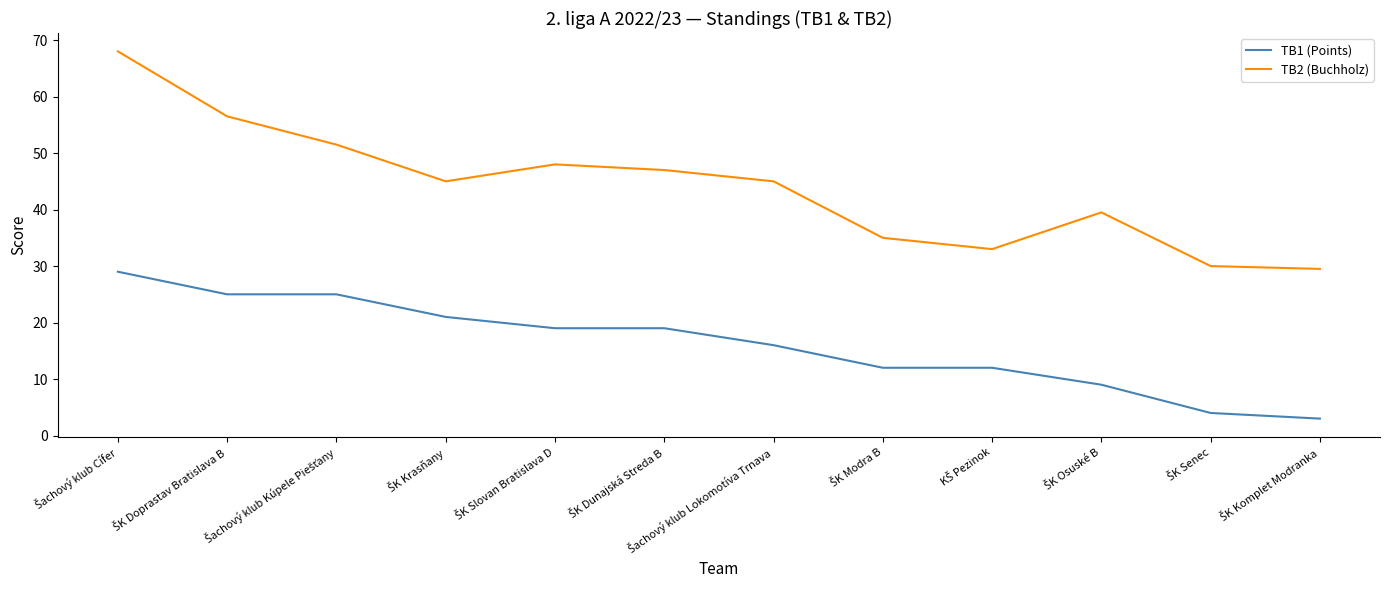

What is the highest value of the TB2 (Buchholz) series?

68.0